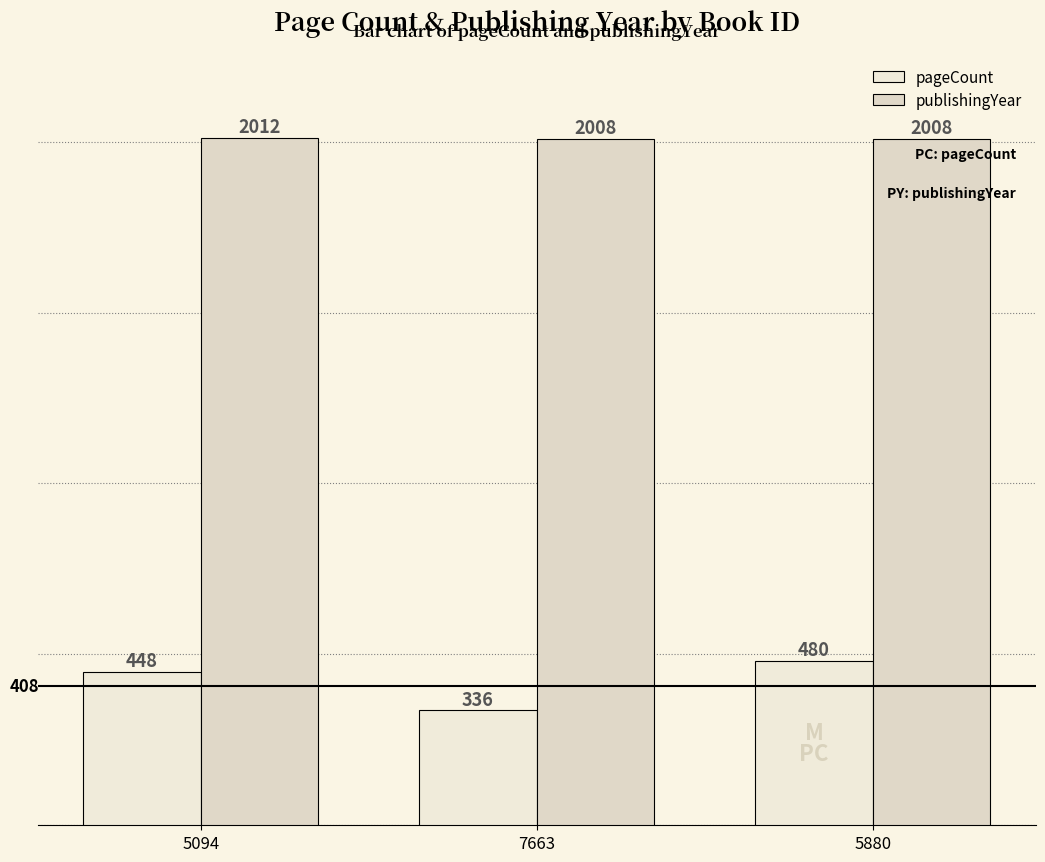

Reading left to right, transcribe all the data shown in this chart.

pageCount: 5094=448	7663=336	5880=480
publishingYear: 5094=2012	7663=2008	5880=2008